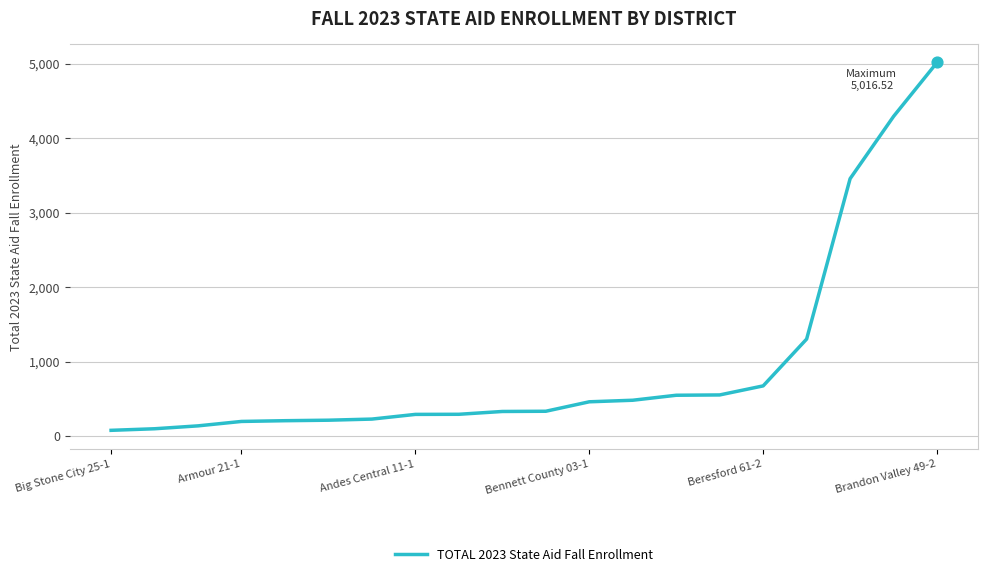

What is the difference between the maximum and minimum values?

4939.5